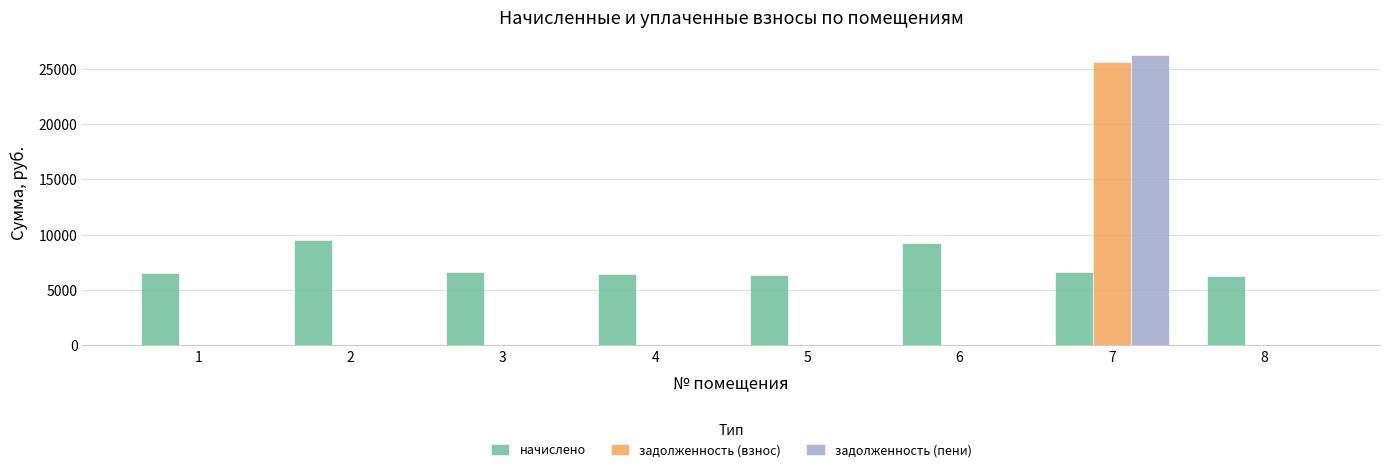

What is the total value across all series at 7?

58554.4